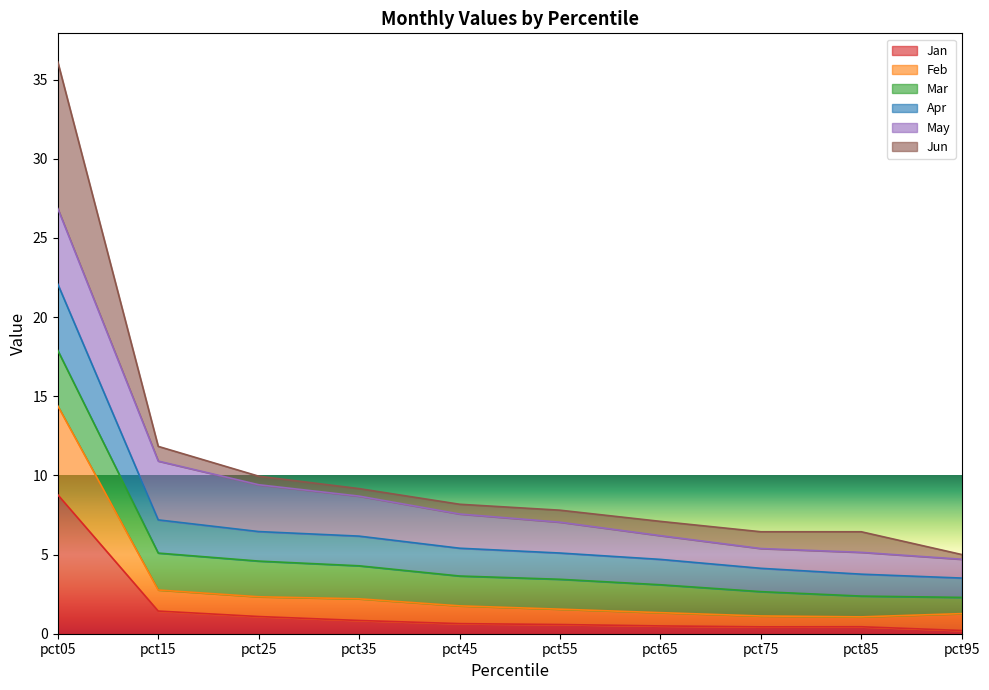

At which category is the sum across all series the highest?

pct05